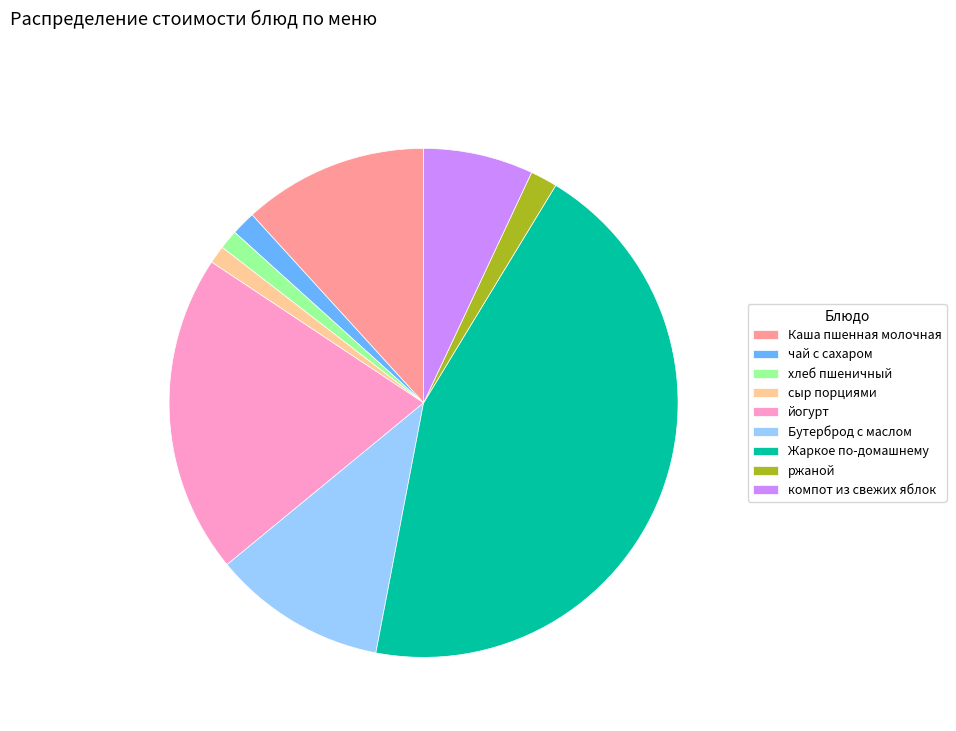

How many slices are in this pie chart?

9